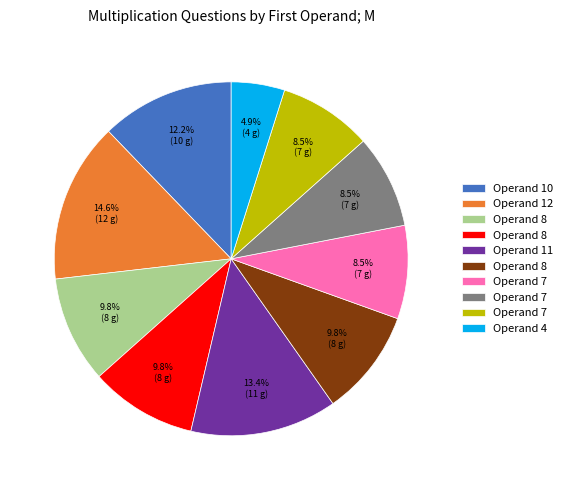

Does any single category account for the majority?

No